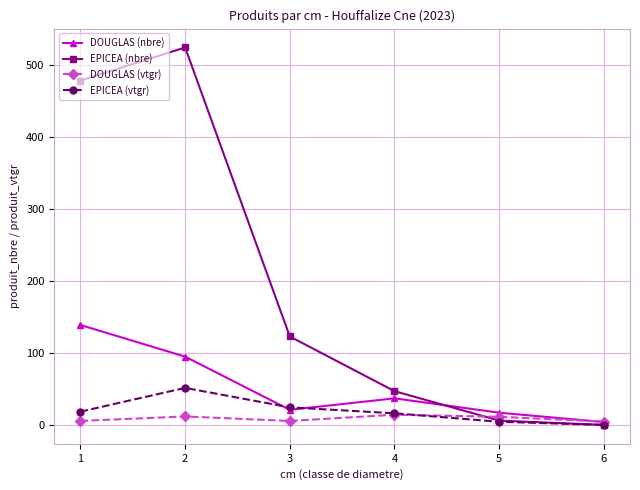

Is the value of EPICEA (vtgr) at 2 greater than the value of DOUGLAS (nbre) at 4?

Yes